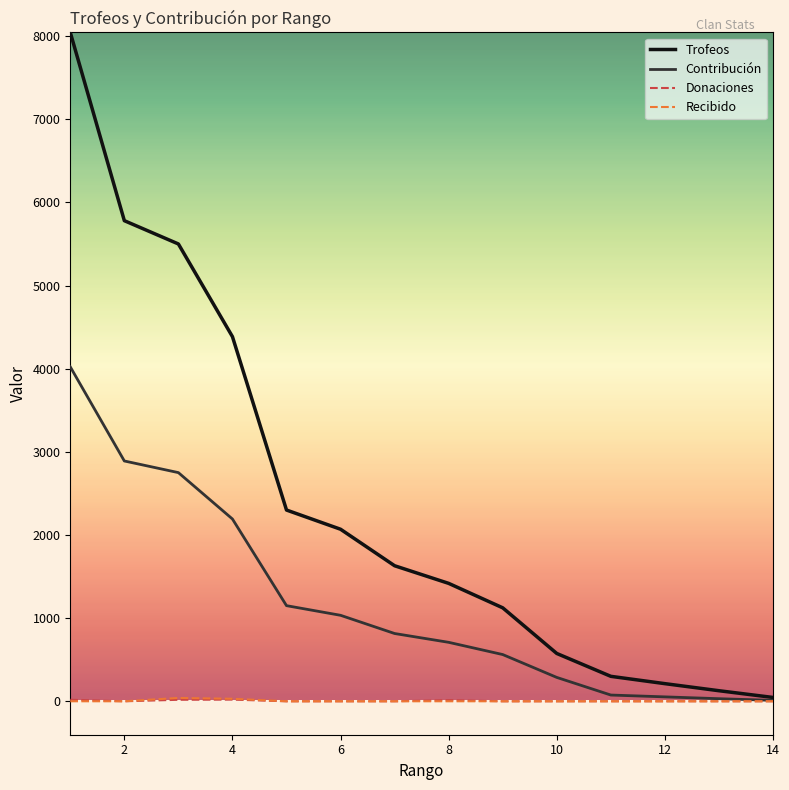

What are all the series names shown in the legend?

Trofeos, Contribución, Donaciones, Recibido